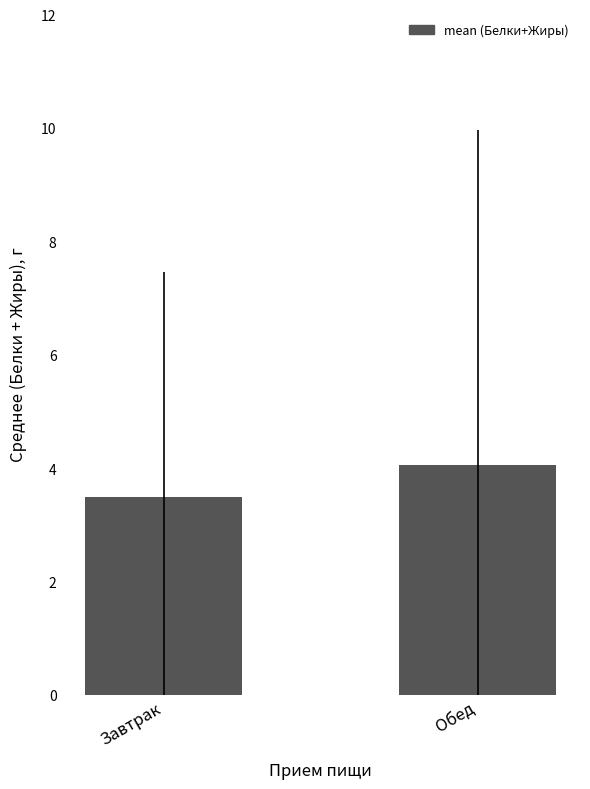

What is the difference between the maximum and minimum values?

0.6